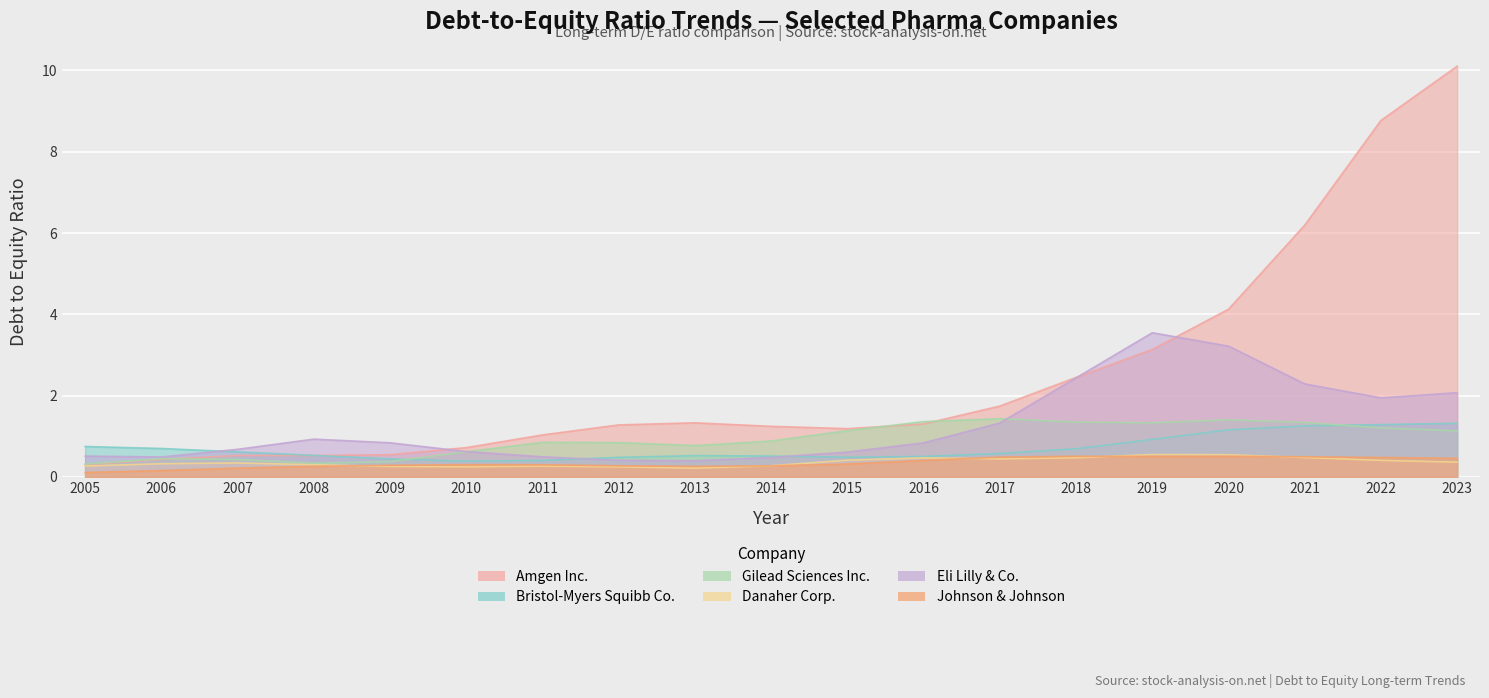

Is the value of Eli Lilly & Co. at 2017 greater than the value of Bristol-Myers Squibb Co. at 2007?

Yes